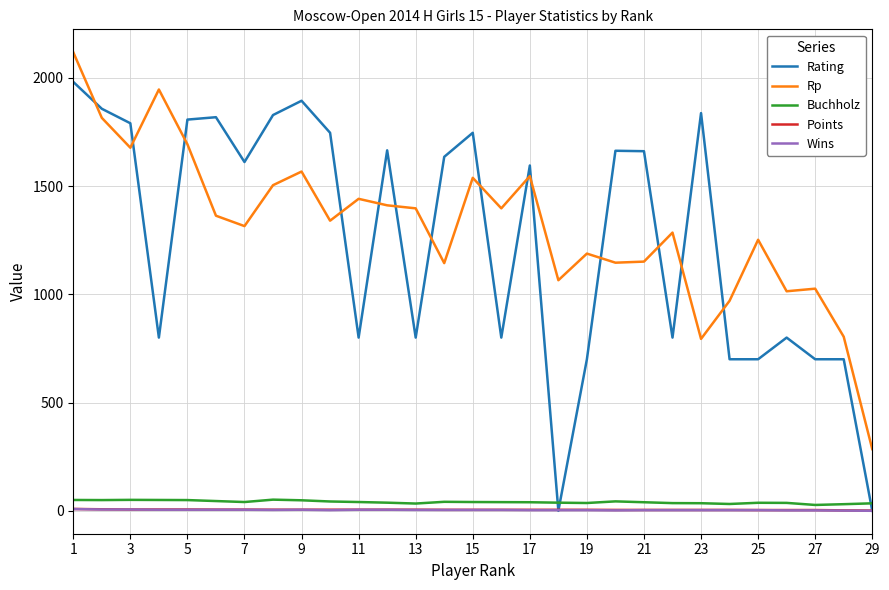

Which series has the widest spread of values?

Rating